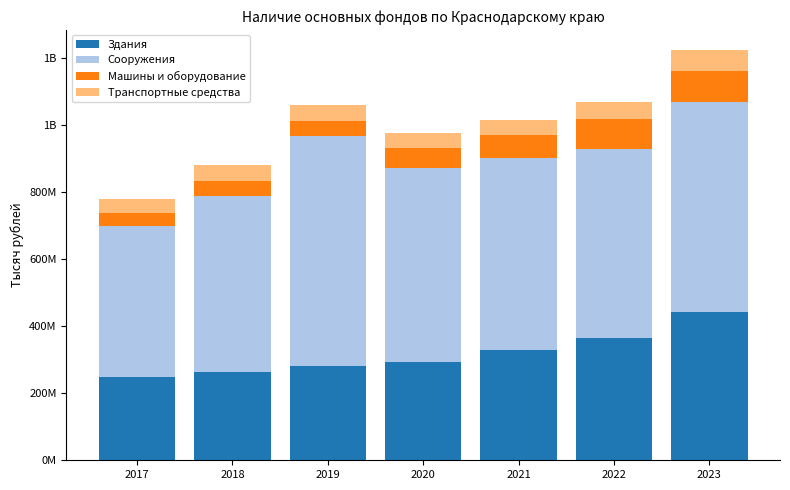

The Сооружения series shows 574410446 at 2021. True or false?

True